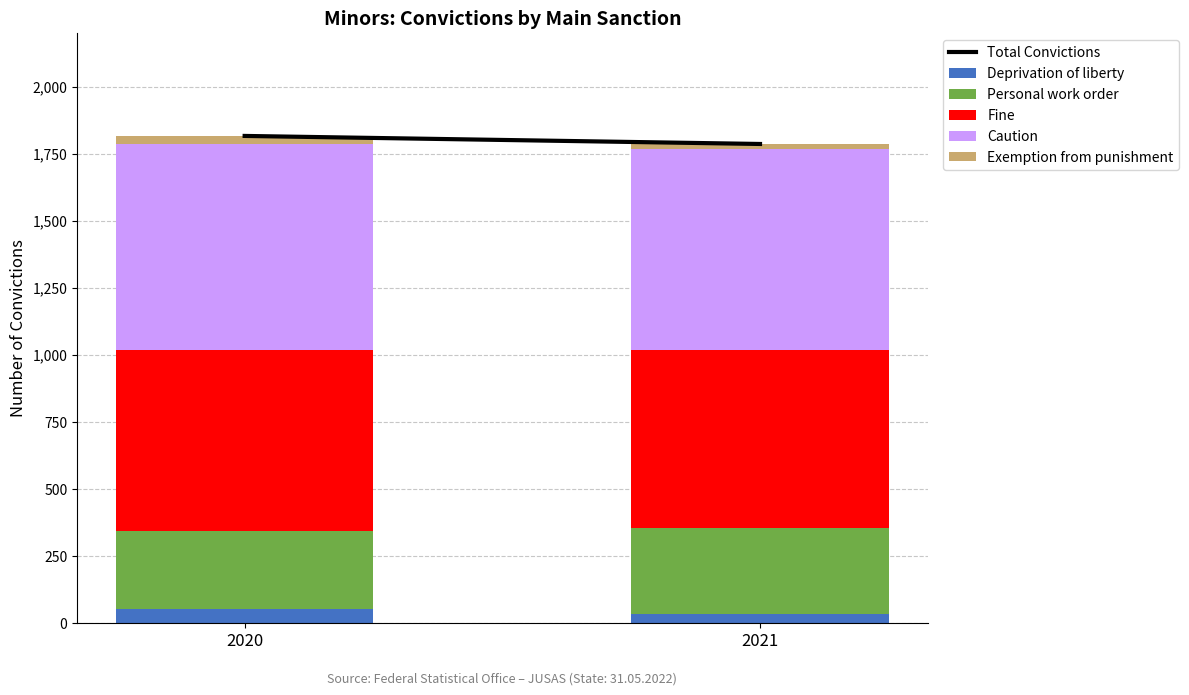

What is the highest value of the Deprivation of liberty series?

53